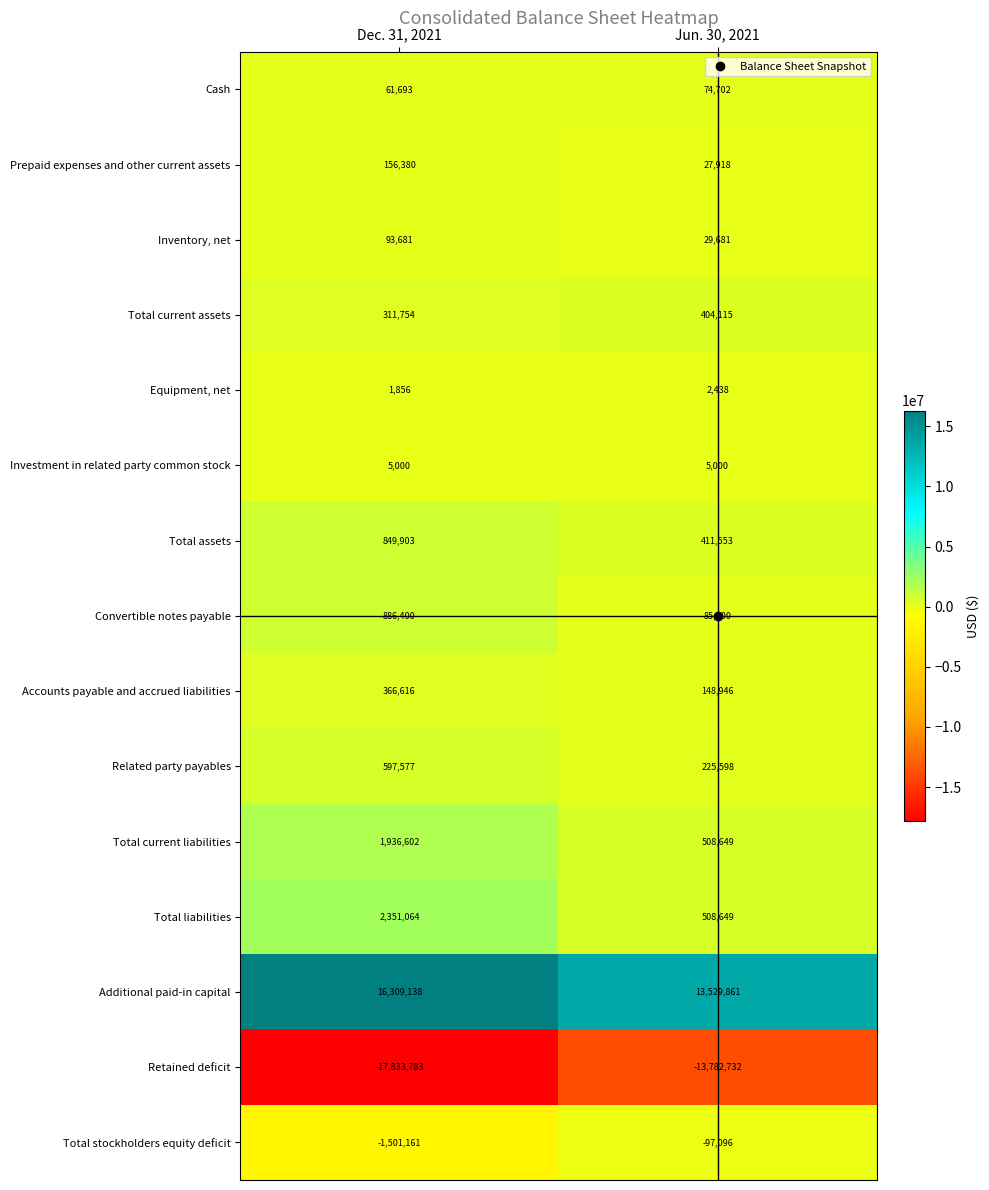

Which series has the largest range (max minus min)?

Retained deficit